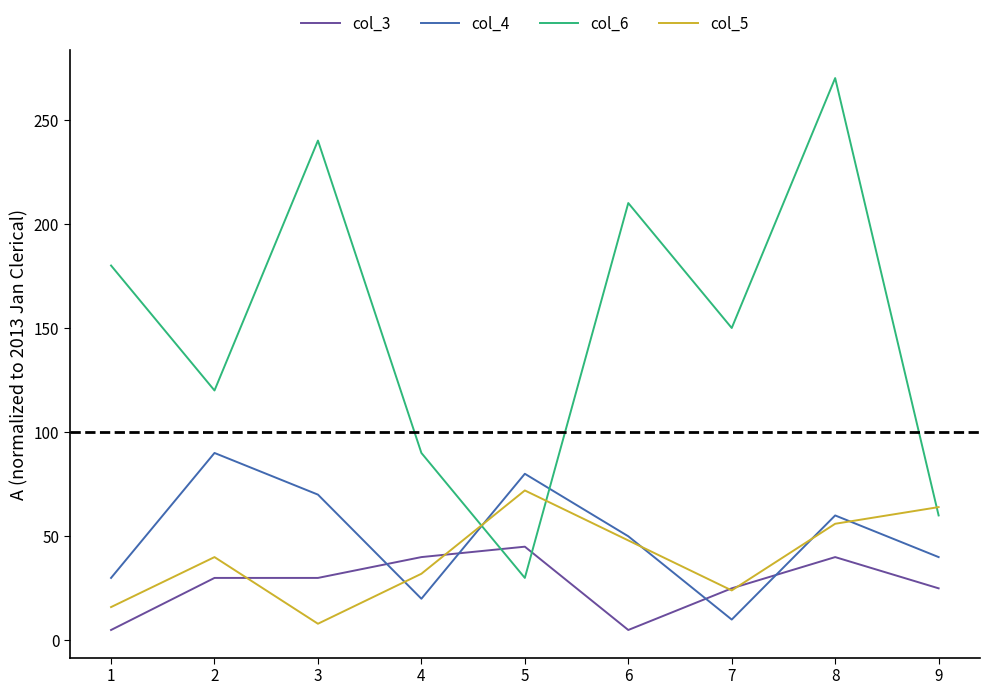

Which series has the largest range (max minus min)?

col_6